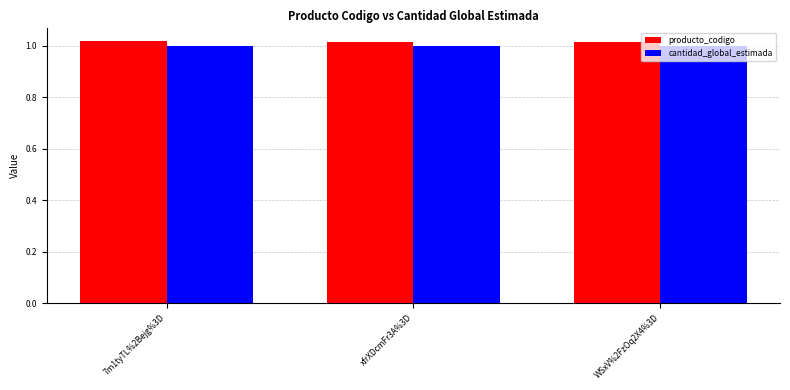

What is the sum of all cantidad_global_estimada values?

3.0